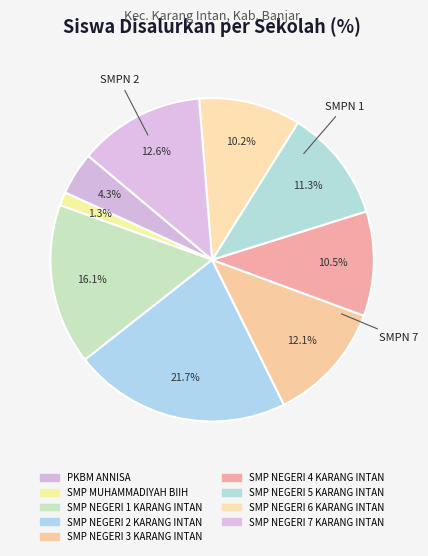

True or false: SMP NEGERI 1 KARANG INTAN accounts for 27% of the total.

False